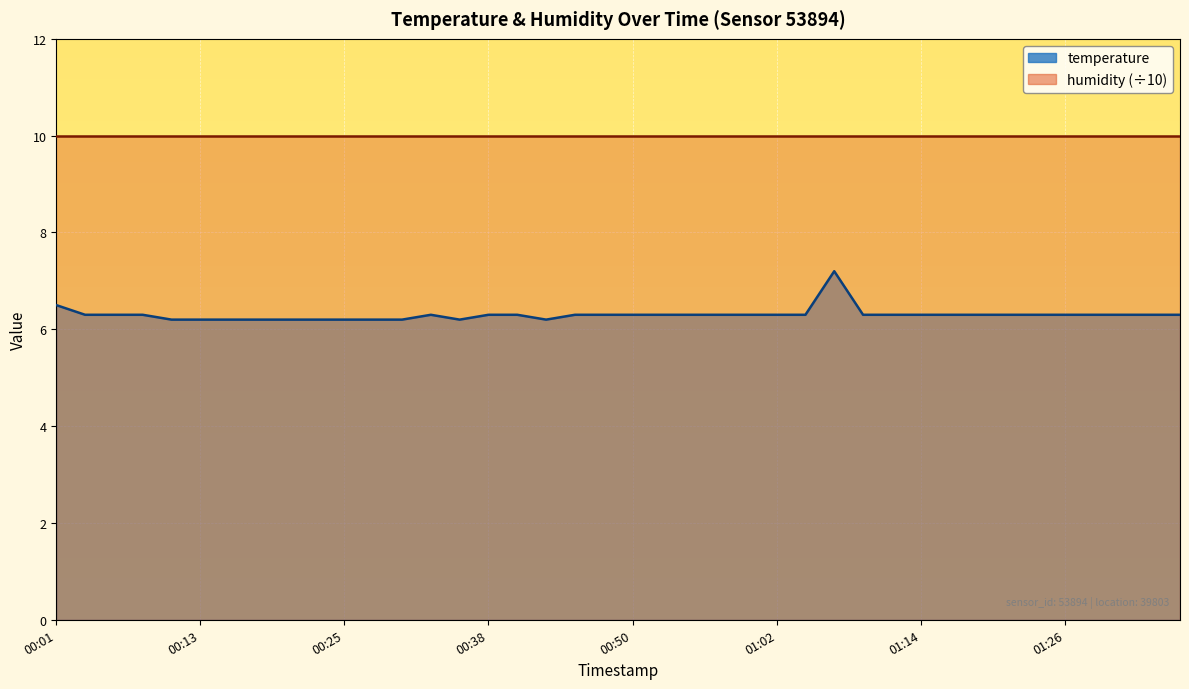

Reading left to right, extract all data points from this chart.

00:01=6.5	00:03=6.3	00:06=6.3	00:08=6.3	00:11=6.2	00:13=6.2	00:16=6.2	00:18=6.2	00:21=6.2	00:23=6.2	00:25=6.2	00:28=6.2	00:30=6.2	00:33=6.3	00:35=6.2	00:38=6.3	00:40=6.3	00:42=6.2	00:45=6.3	00:47=6.3	00:50=6.3	00:52=6.3	00:55=6.3	00:57=6.3	00:59=6.3	01:02=6.3	01:04=6.3	01:07=7.2	01:09=6.3	01:12=6.3	01:14=6.3	01:16=6.3	01:19=6.3	01:21=6.3	01:24=6.3	01:26=6.3	01:29=6.3	01:31=6.3	01:33=6.3	01:36=6.3